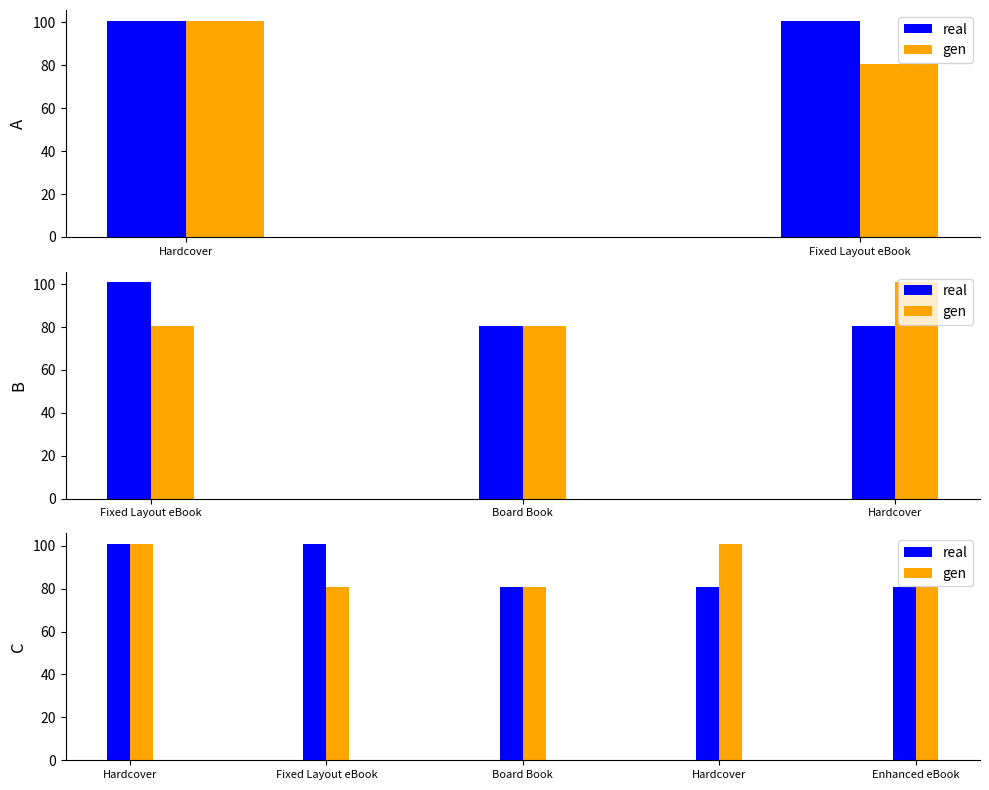

What is the minimum value for gen?

80.6